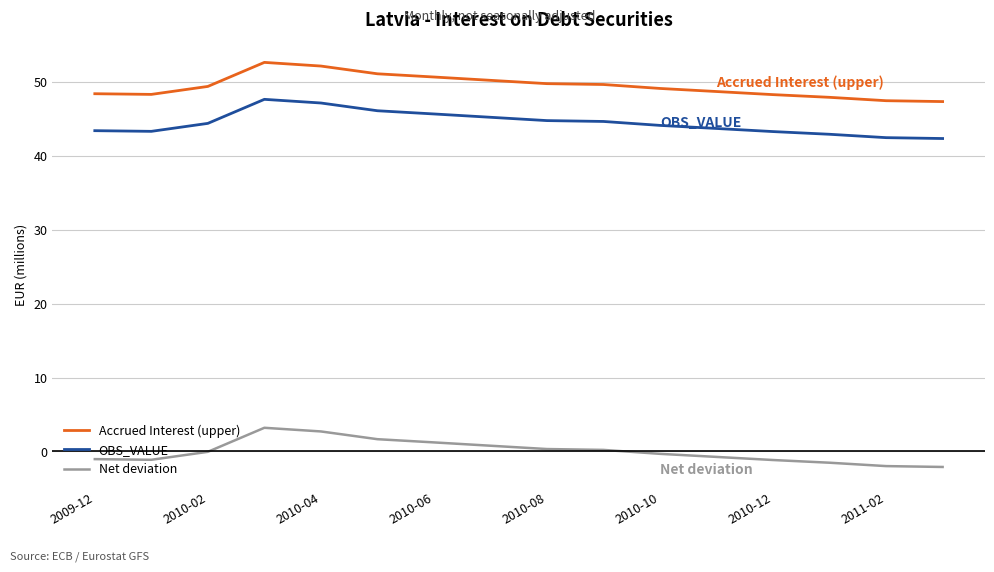

At how many categories does at least one series exceed 23?

16